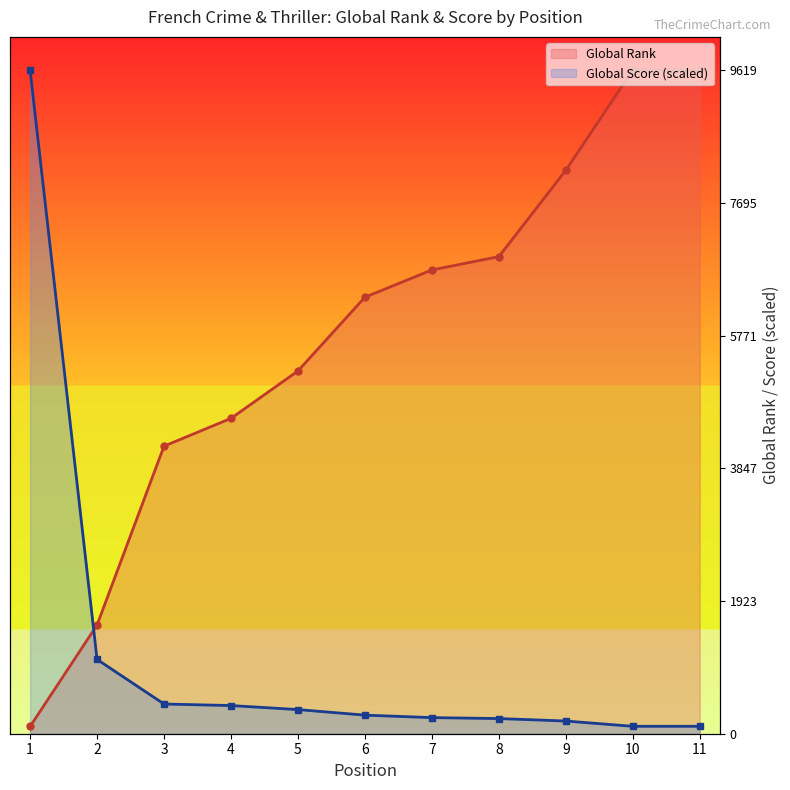

The Global Rank series shows 9619.0 at 11. True or false?

True